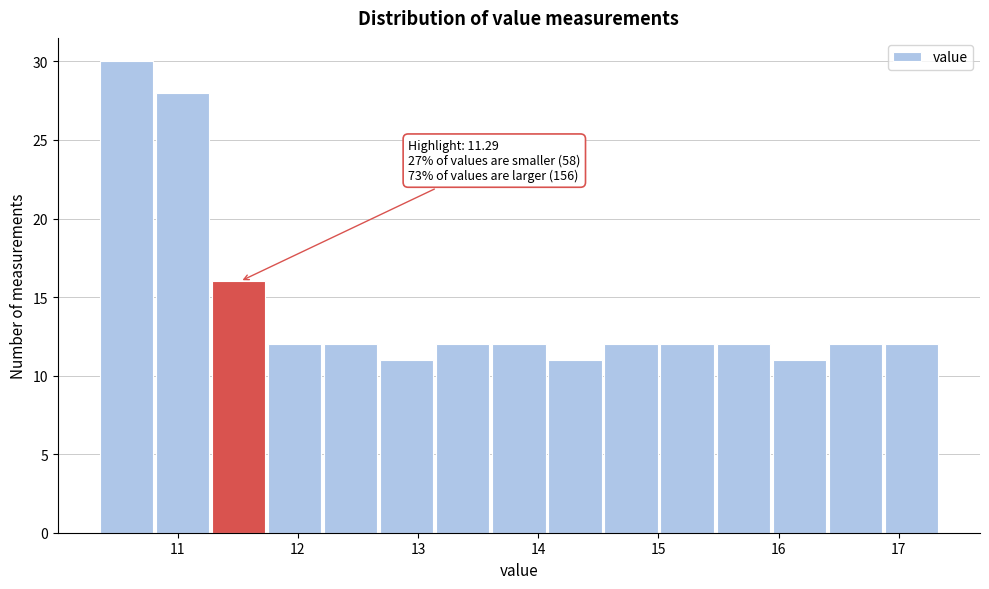

Which range on the x-axis has the tallest bar?

10.4 to 10.8